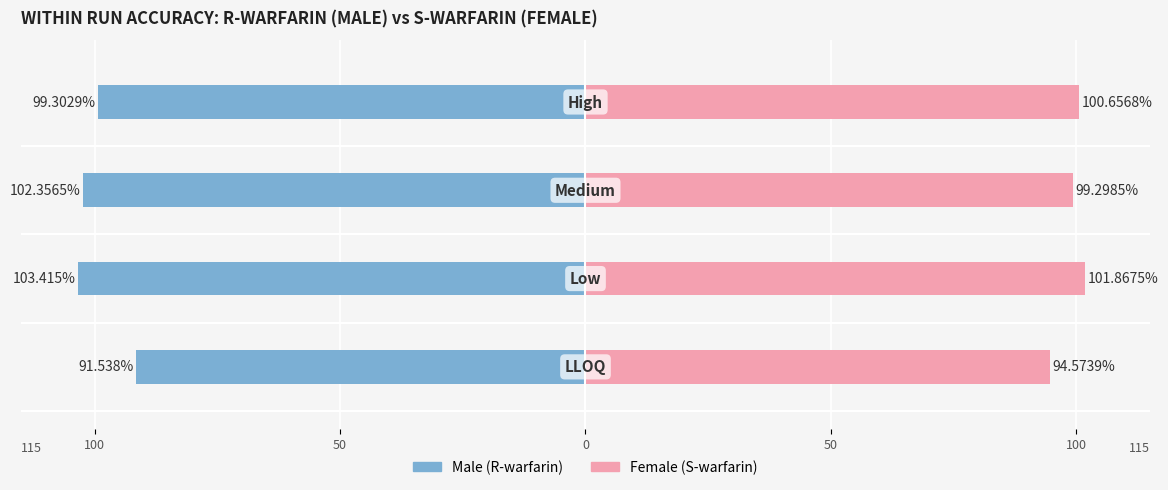

Reading right to left, list all the values displayed in this chart.

Male: 50=-99.3	0=-102.4	50=-103.4	100=-91.5
Female: 50=100.7	0=99.3	50=101.9	100=94.6